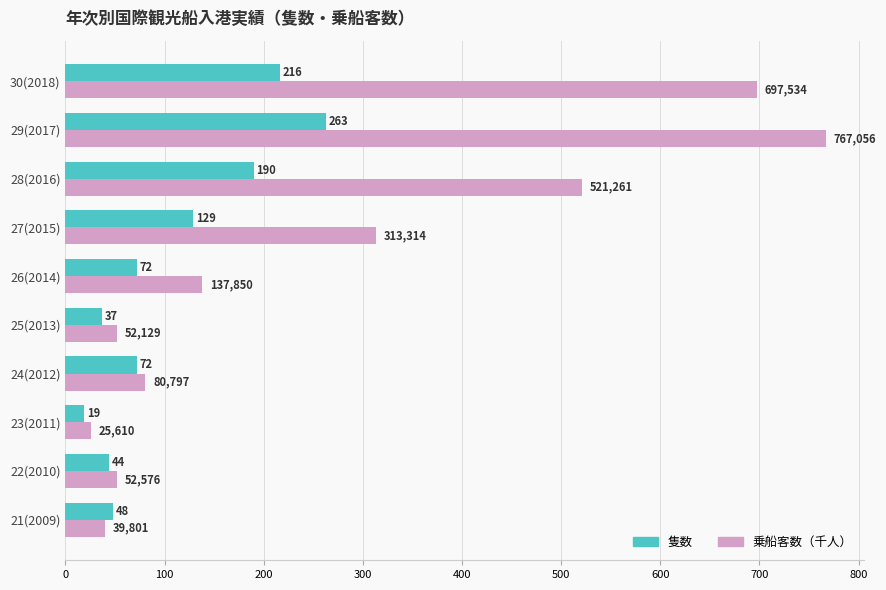

What is the difference between the second highest and minimum values in the 乗船客数（千人） series?

671.9